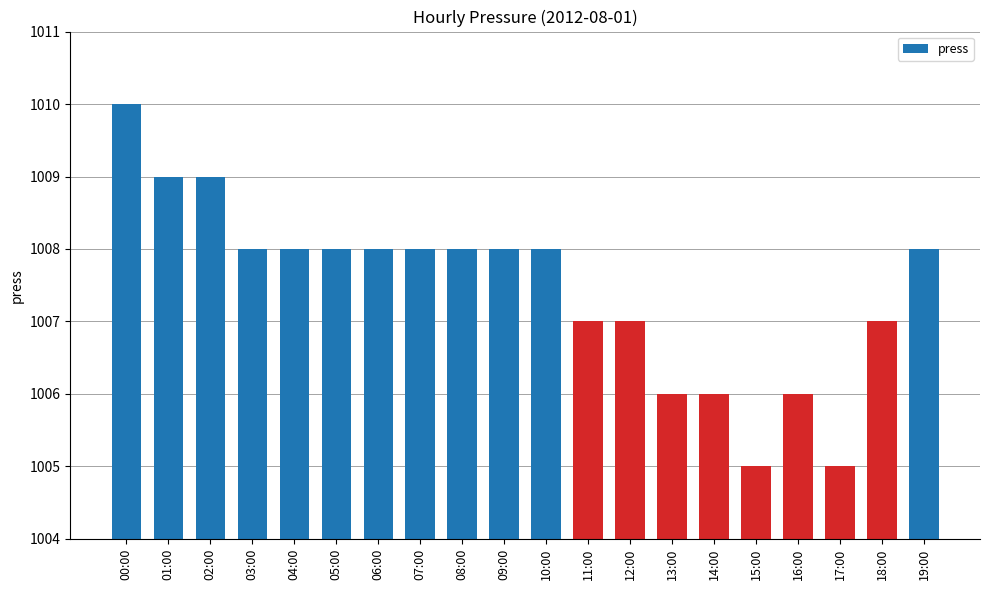

Between 00:00 and 16:00, which is larger?

00:00